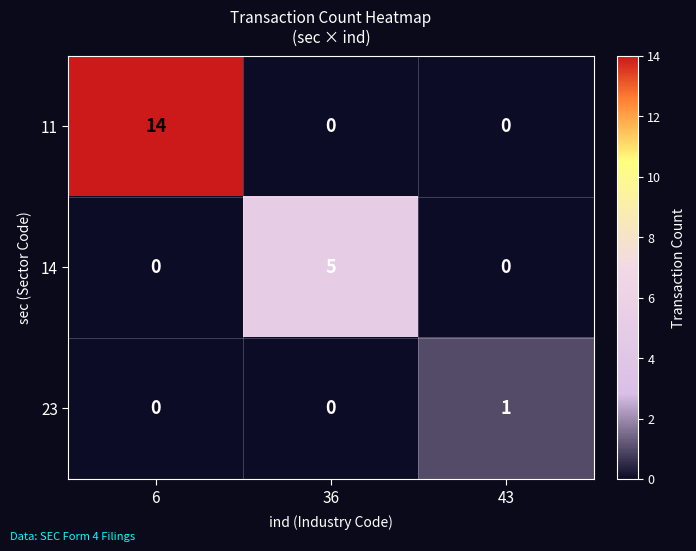

What is the maximum value shown in the chart?

14